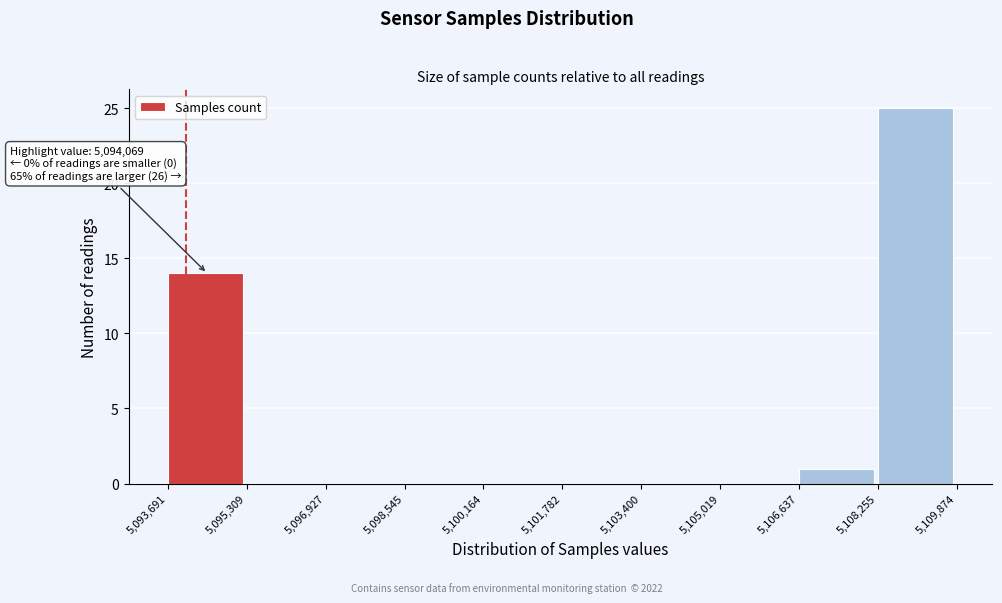

Which range on the x-axis has the tallest bar?

5,108,255 to 5,109,874